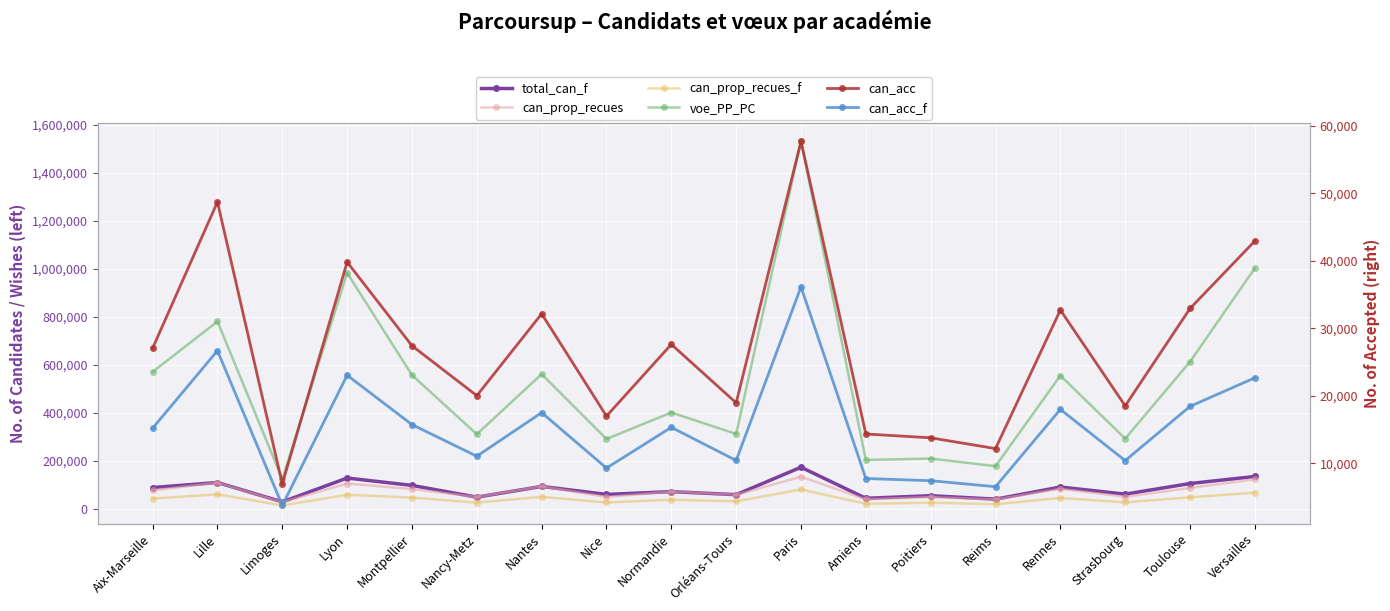

At Amiens, list the series in order from largest to smallest.

voe_PP_PC, total_can_f, can_prop_recues, can_prop_recues_f, can_acc, can_acc_f